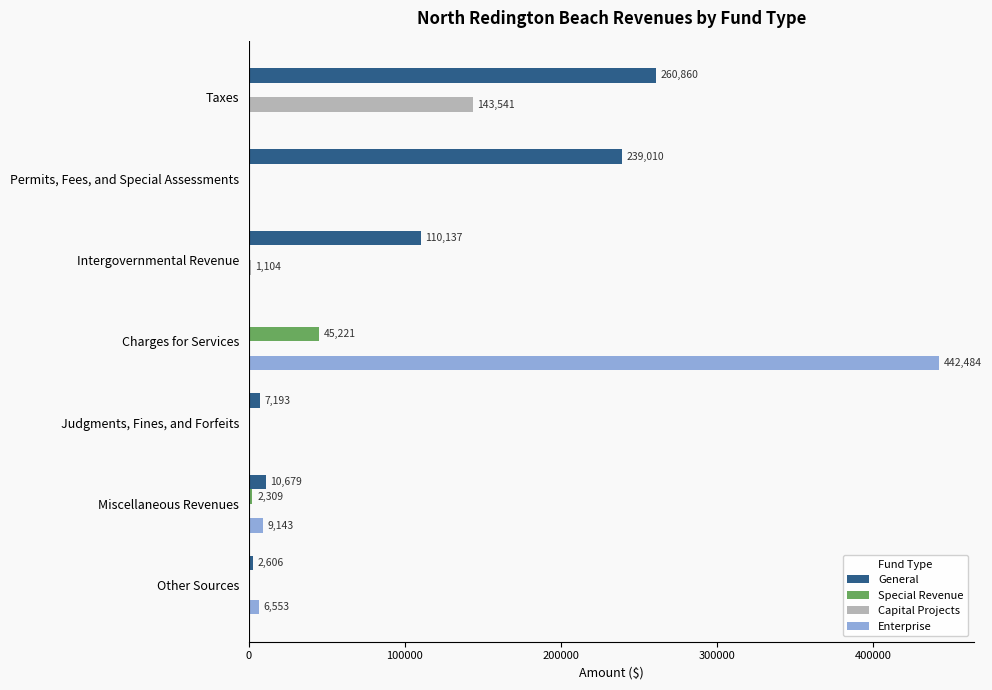

How many values in General are above zero?

6